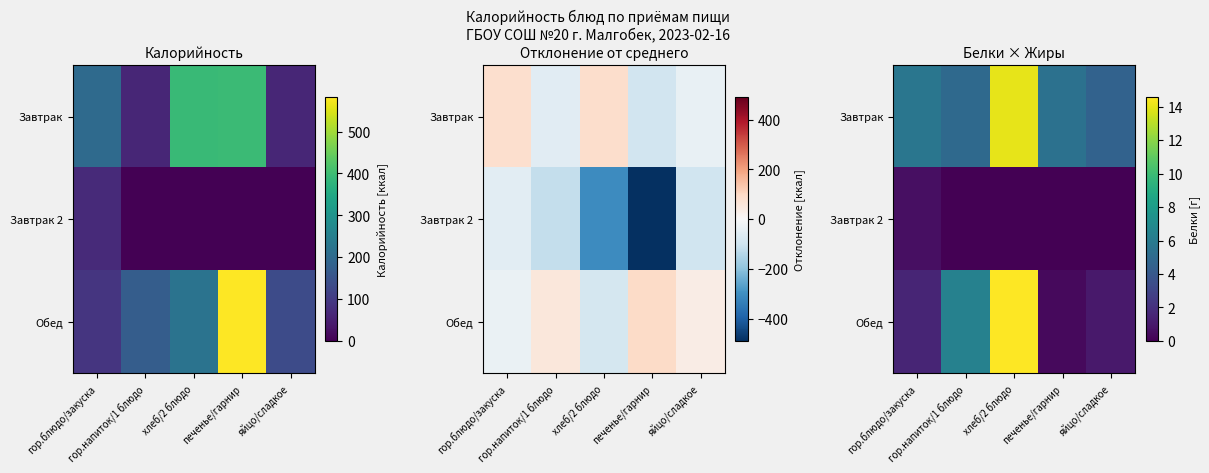

Which category has the highest value in the Завтрак 2 series?

гор.блюдо/закуска